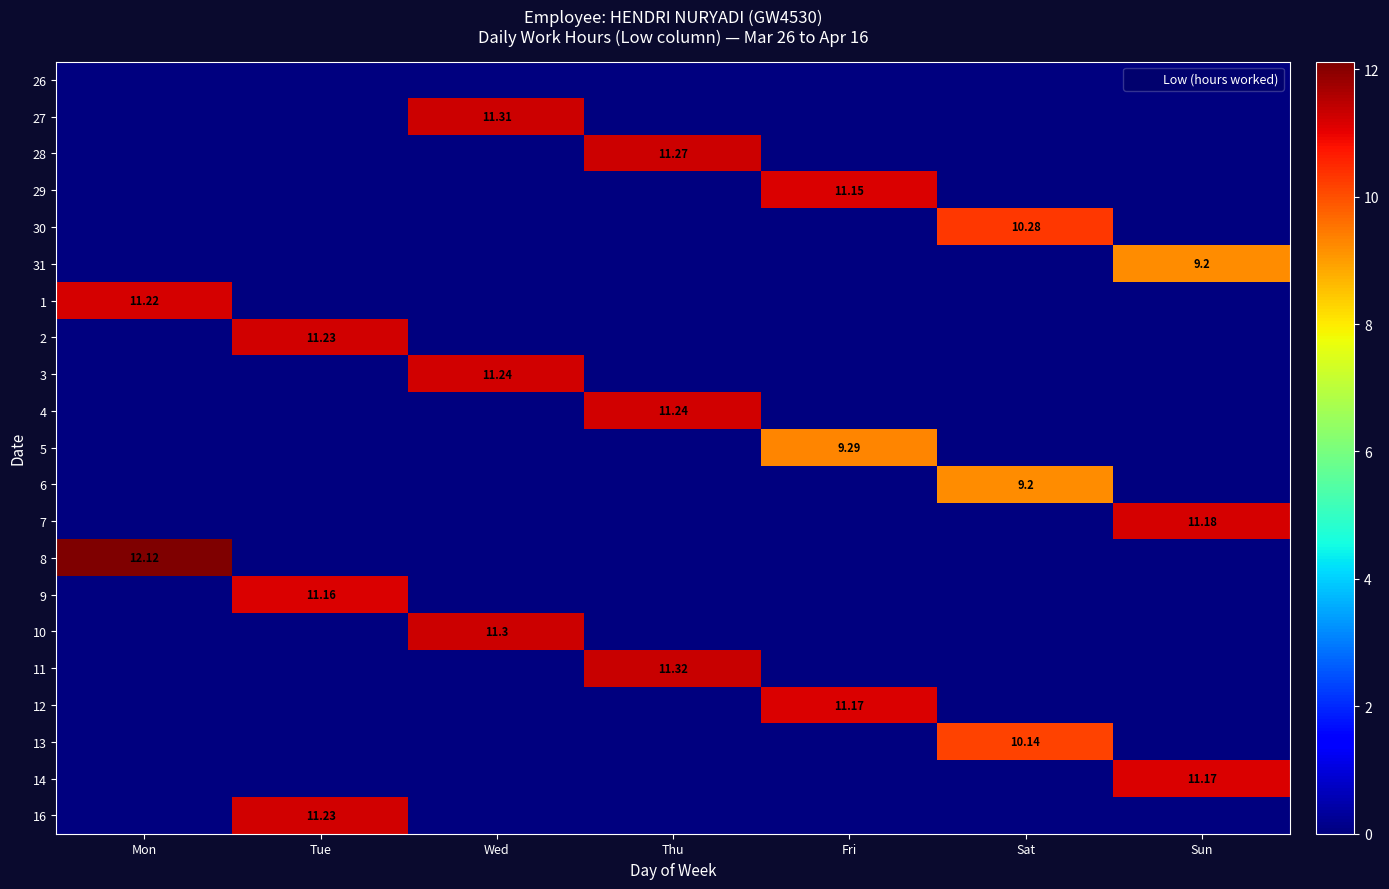

What is the approximate value of 12 at Fri?

11.2